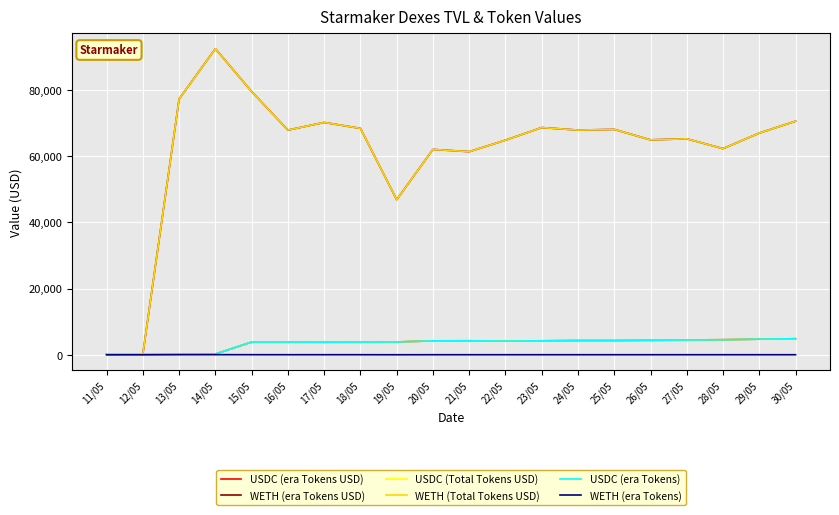

Count the number of categories in the chart.

20